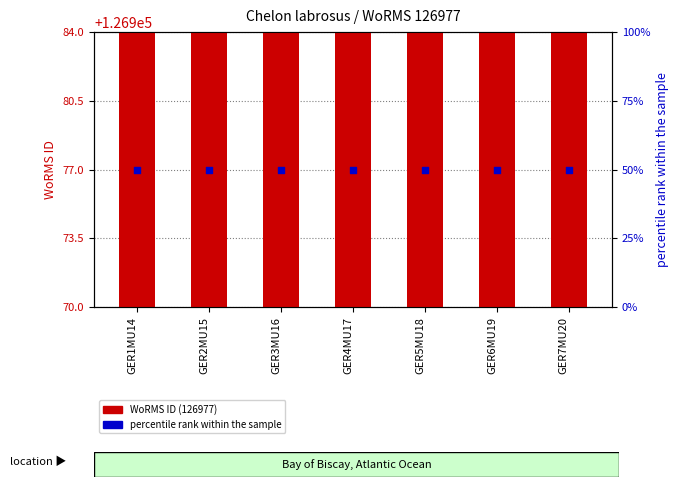

At which category is the sum across all series the highest?

GER1MU14